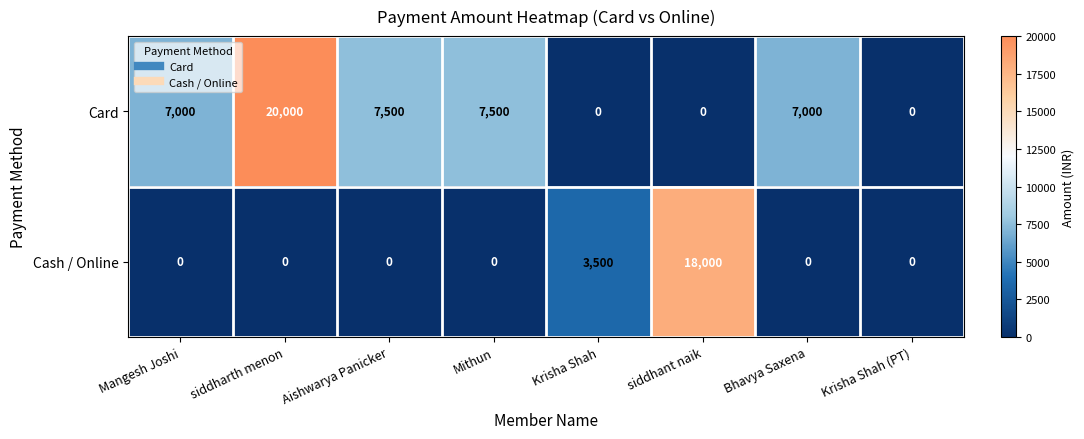

Reading left to right, what are all the values shown in this chart?

Card: Mangesh Joshi=7000	siddharth menon=20000	Aishwarya Panicker=7500	Mithun=7500	Krisha Shah=0	siddhant naik=0	Bhavya Saxena=7000	Krisha Shah (PT)=0
Cash / Online: Mangesh Joshi=0	siddharth menon=0	Aishwarya Panicker=0	Mithun=0	Krisha Shah=3500	siddhant naik=18000	Bhavya Saxena=0	Krisha Shah (PT)=0